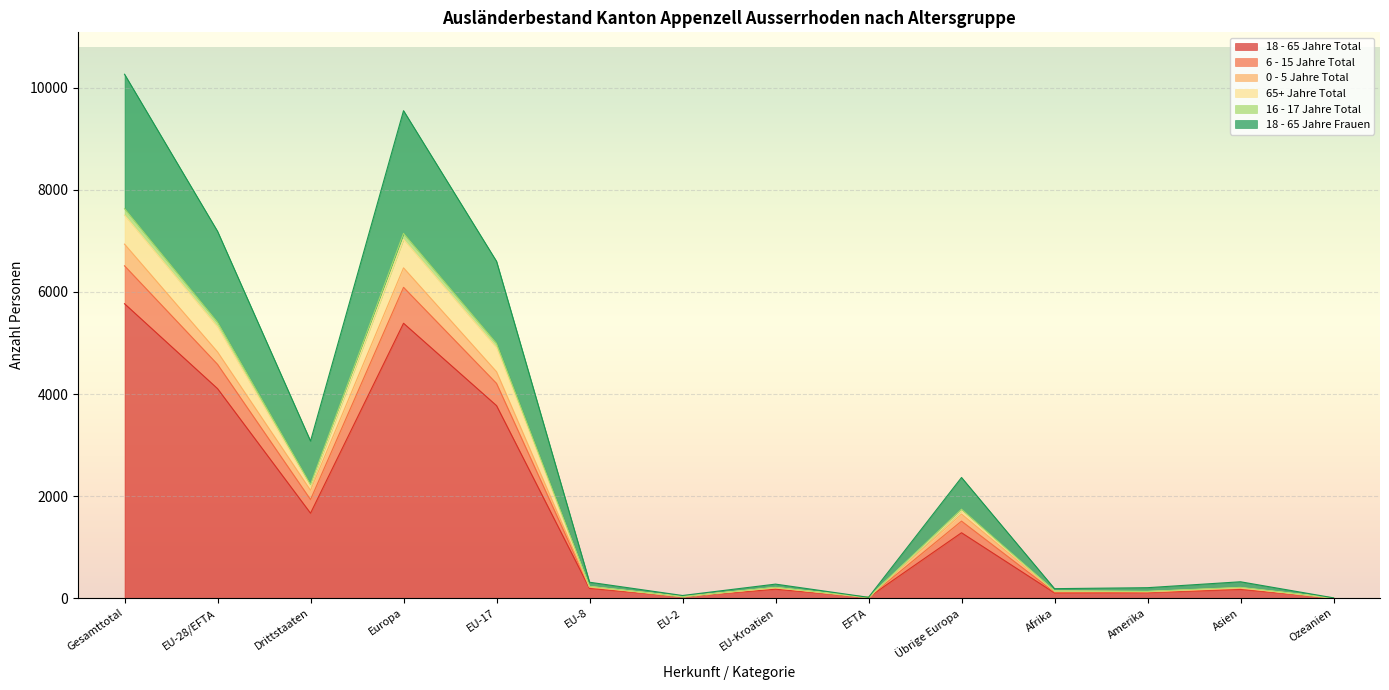

At which label does 6 - 15 Jahre Total reach its minimum?

Ozeanien